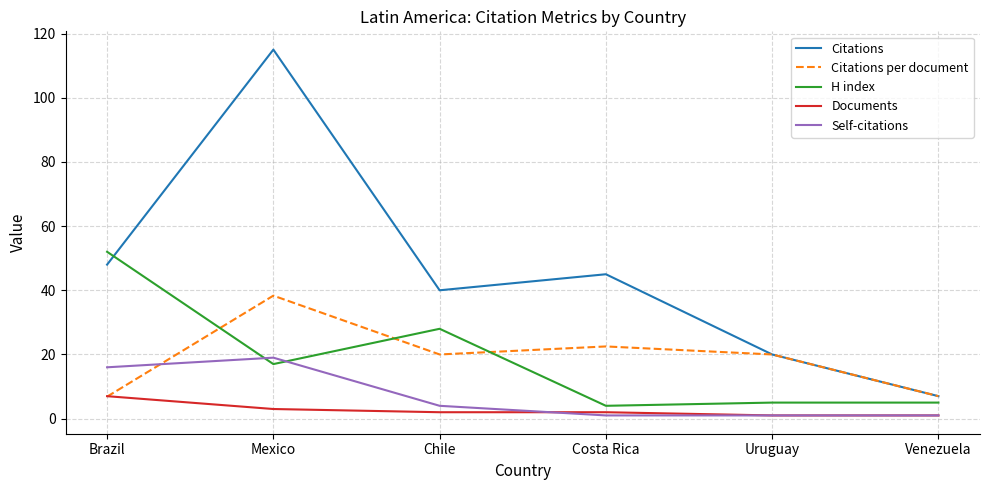

What is the total value across all series at Costa Rica?

74.5